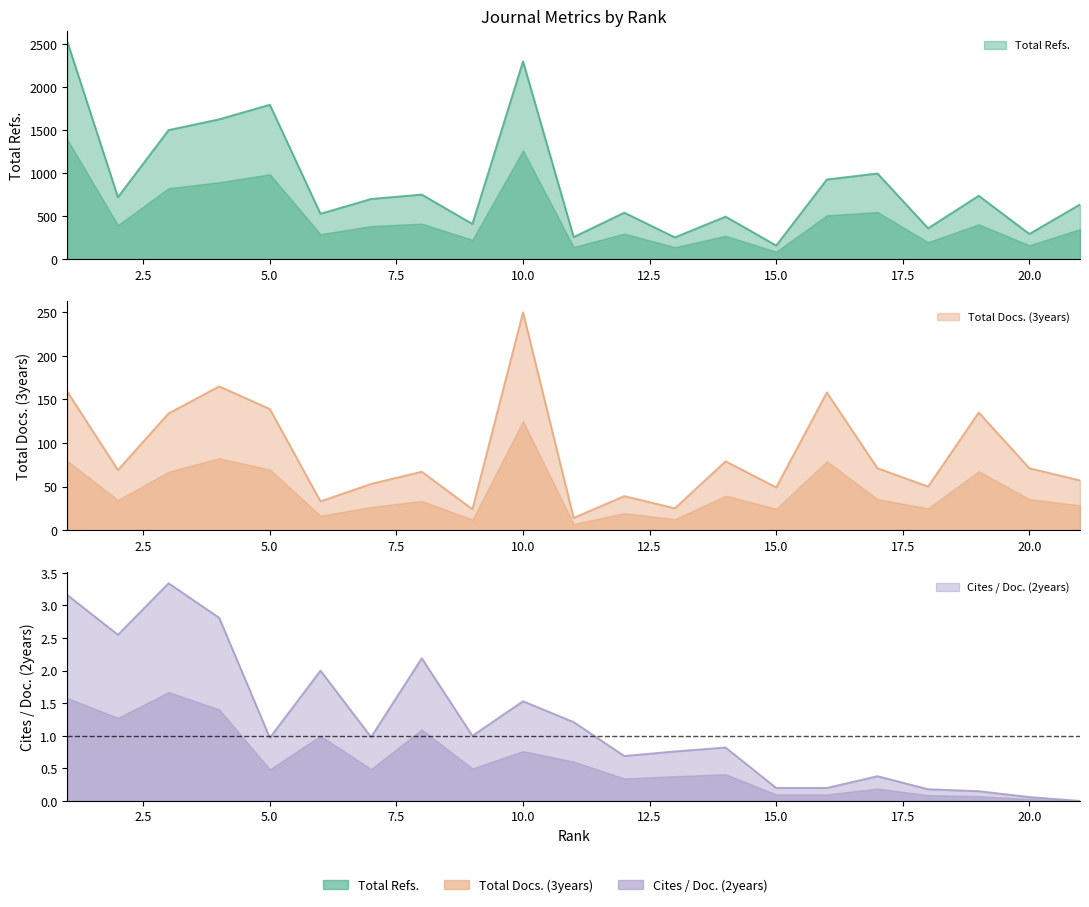

How many interior local valleys does the Total Docs. (3years) series have?

7